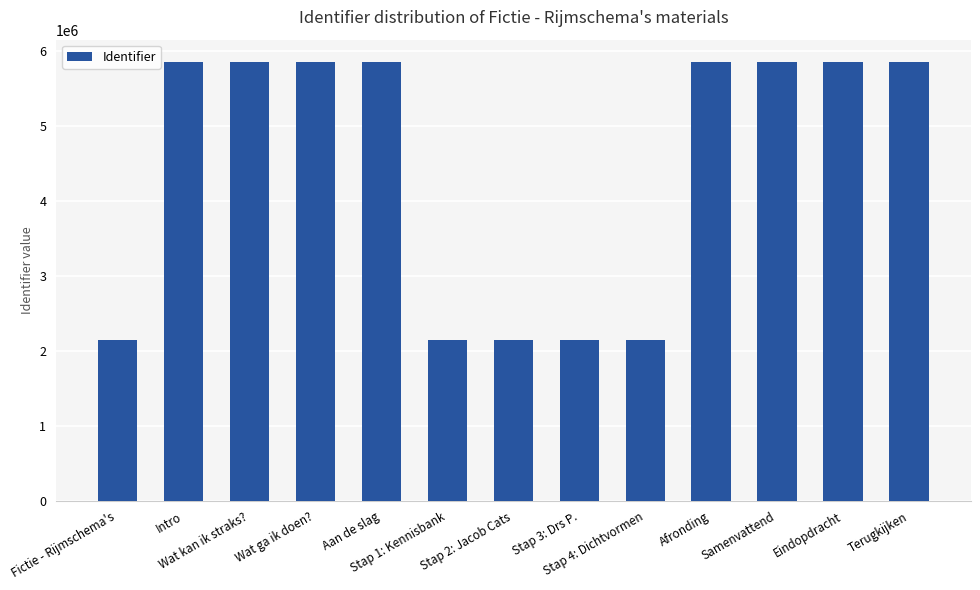

What is the sum of all values?

57507444